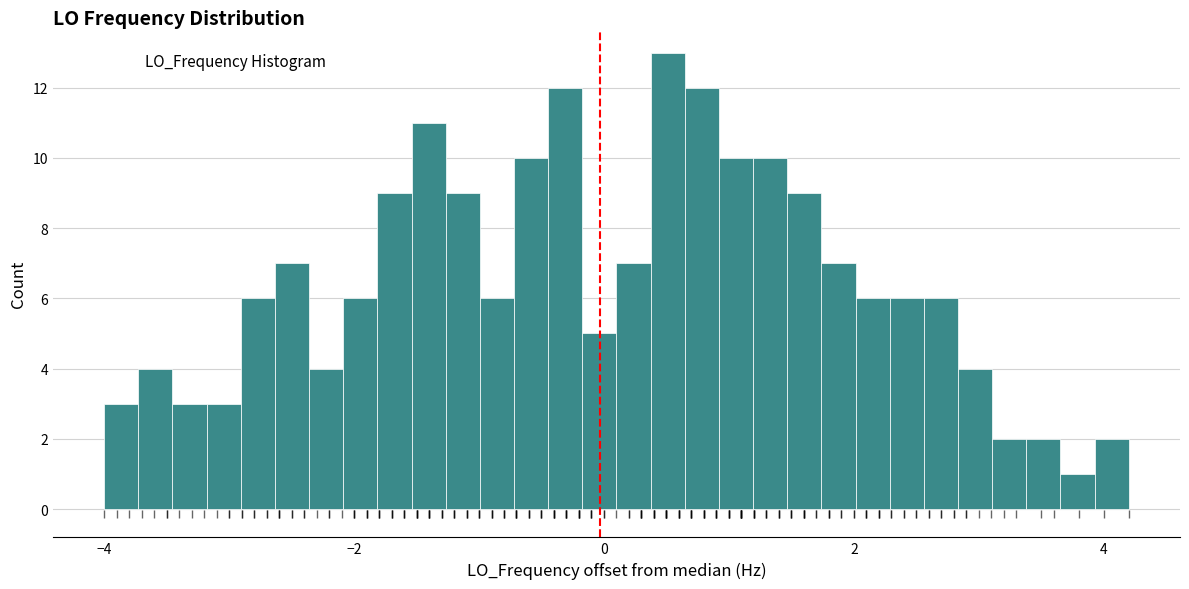

Around what value on the x-axis is the tallest bar? Give the approximate position of its centre, as read against the axis.

0.6